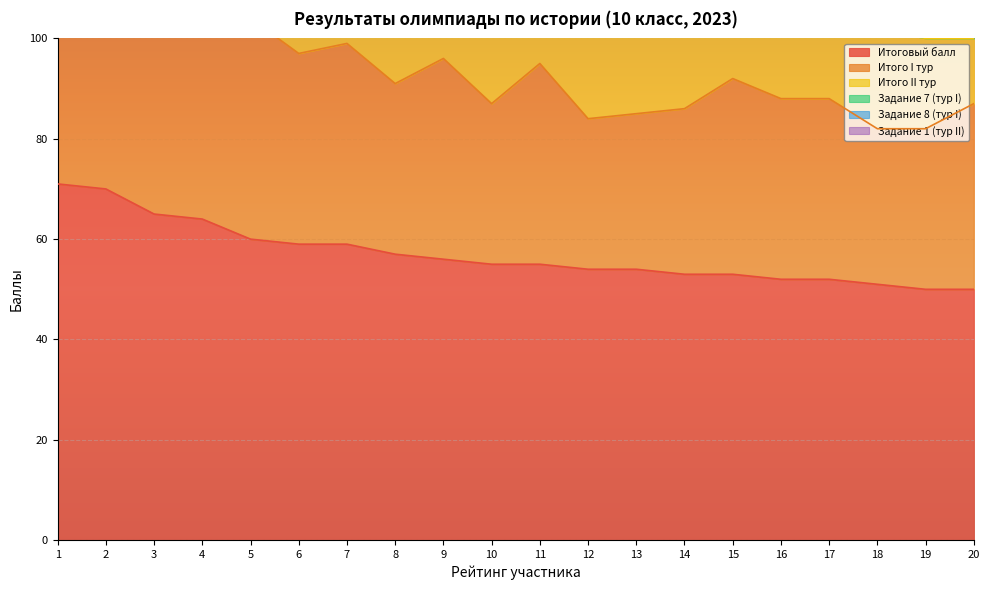

Which series has the largest total across all categories?

Итоговый балл